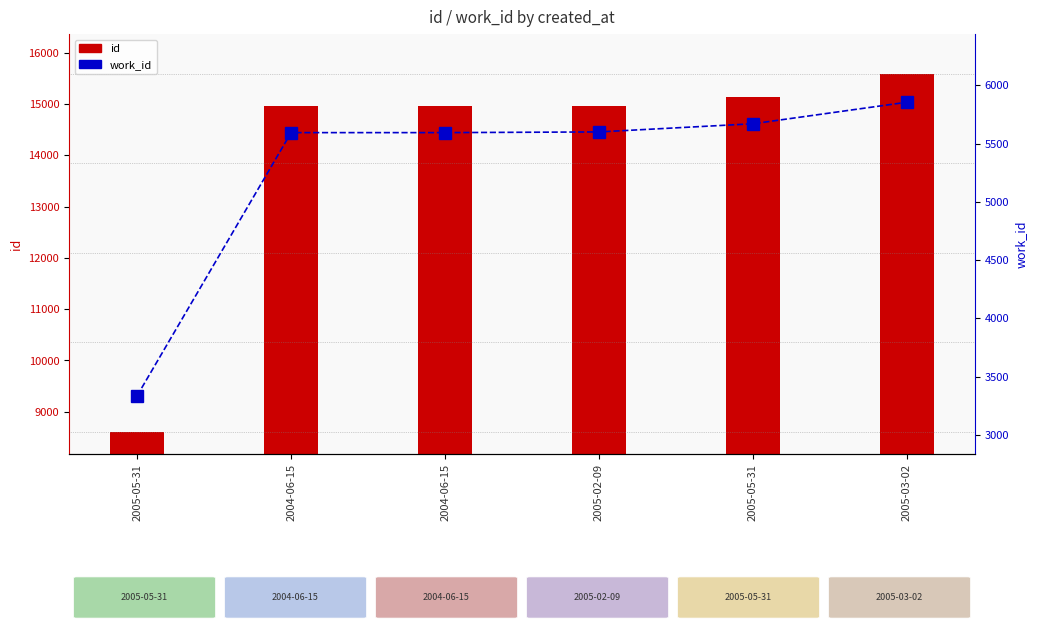

Which category has the lowest value in the work_id series?

2005-05-31